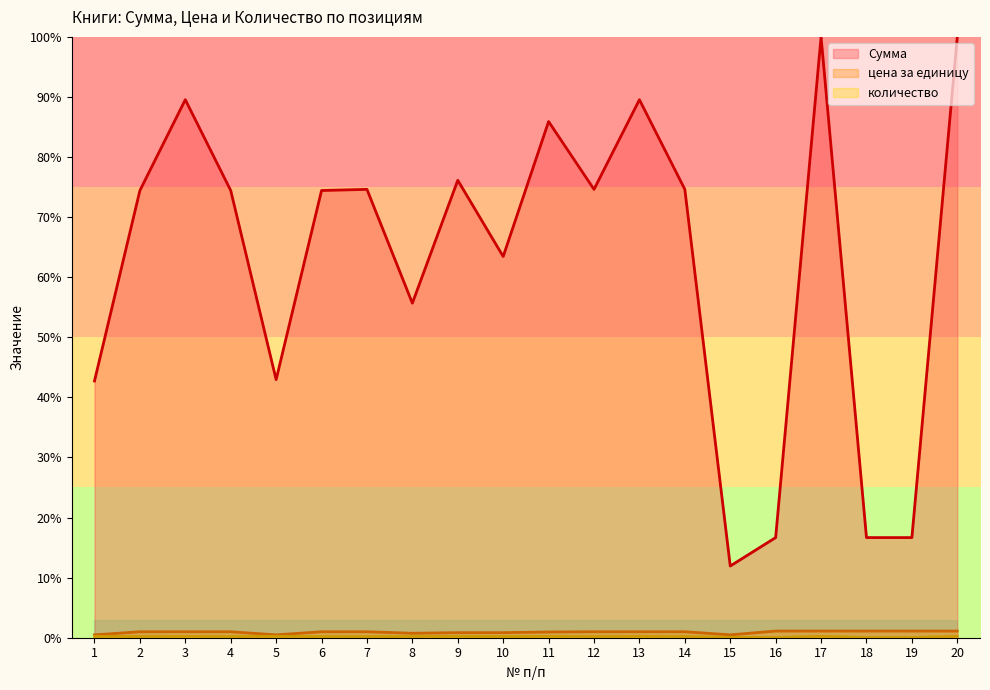

What is the value of the цена за единицу point at the 10th from the left?

0.8